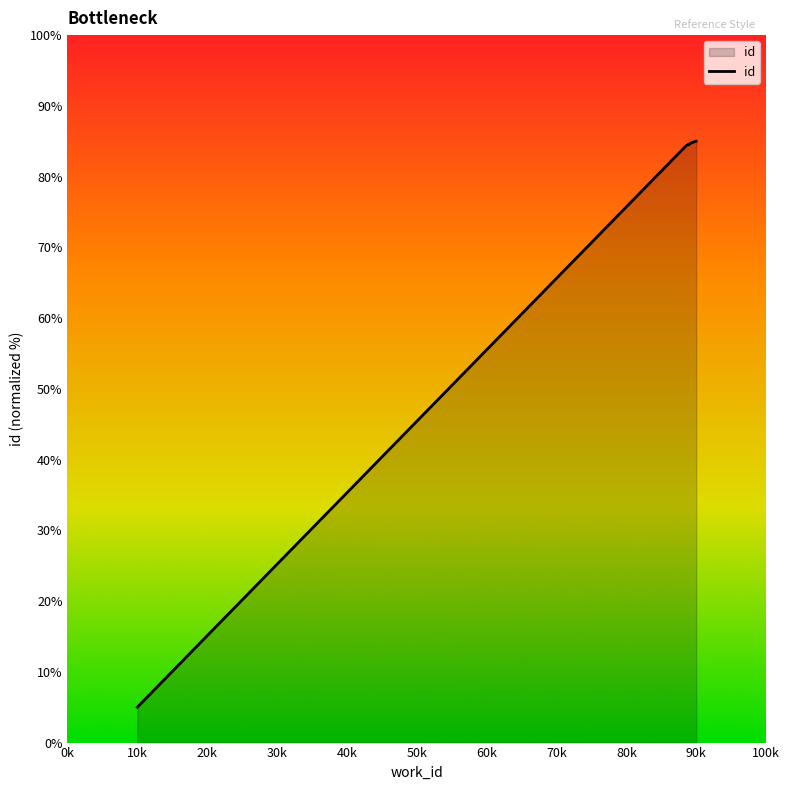

What is the smallest value displayed?

5.0